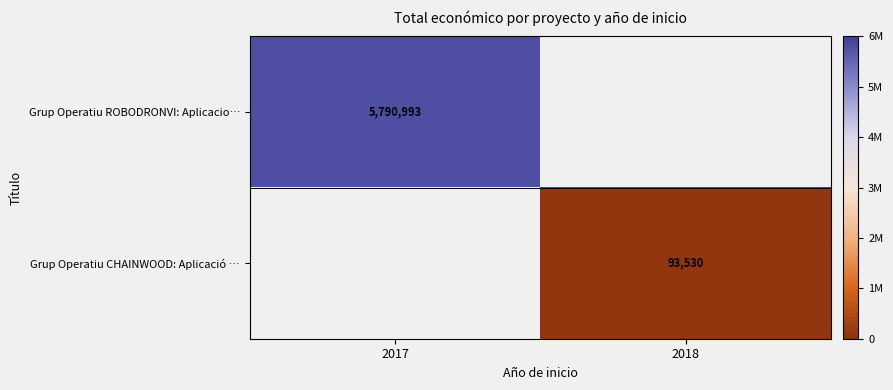

How many data points does each series have?

2